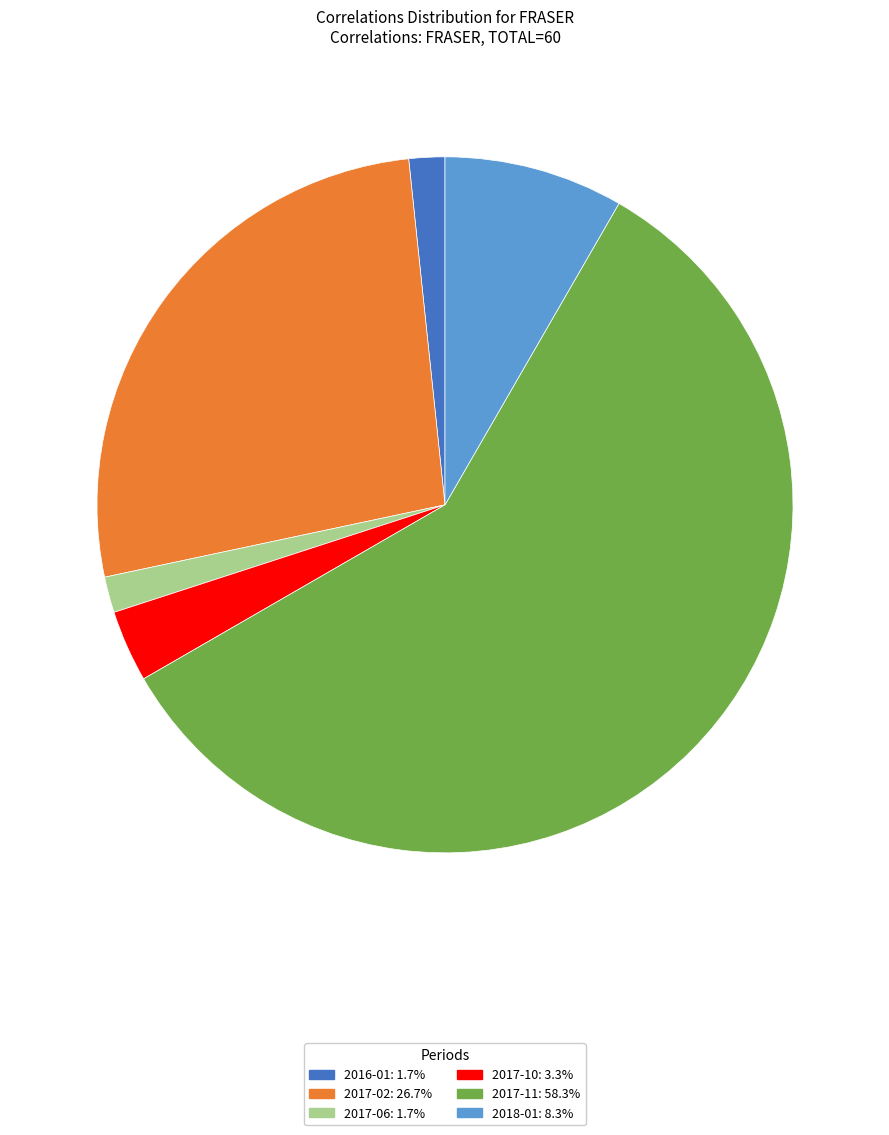

Is there any slice that represents more than half of the pie?

Yes